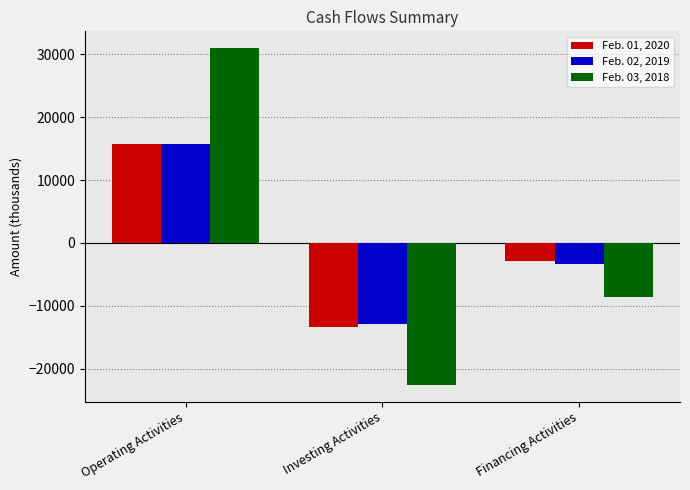

Reading right to left, what are all the values shown in this chart?

Feb. 01, 2020: -2934	-13399	15803
Feb. 02, 2019: -3274	-12961	15741
Feb. 03, 2018: -8604	-22565	30959